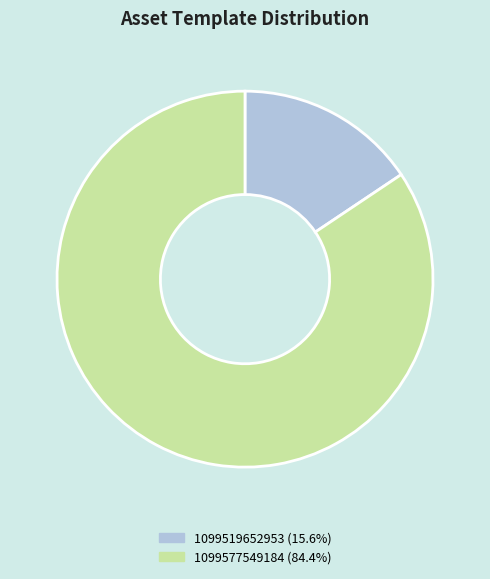

Which slice is the largest?

1099577549184